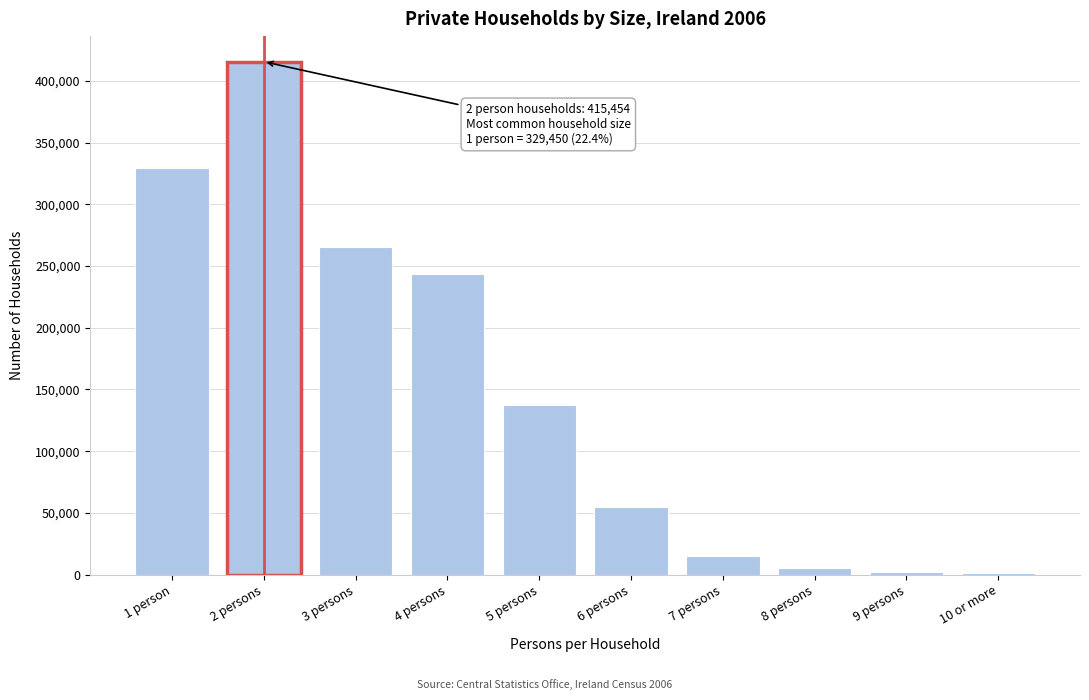

What is the sum of all values?

1469521